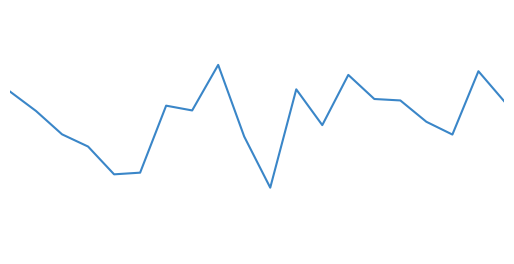

What is the value of the 6th point from the left?

77.3